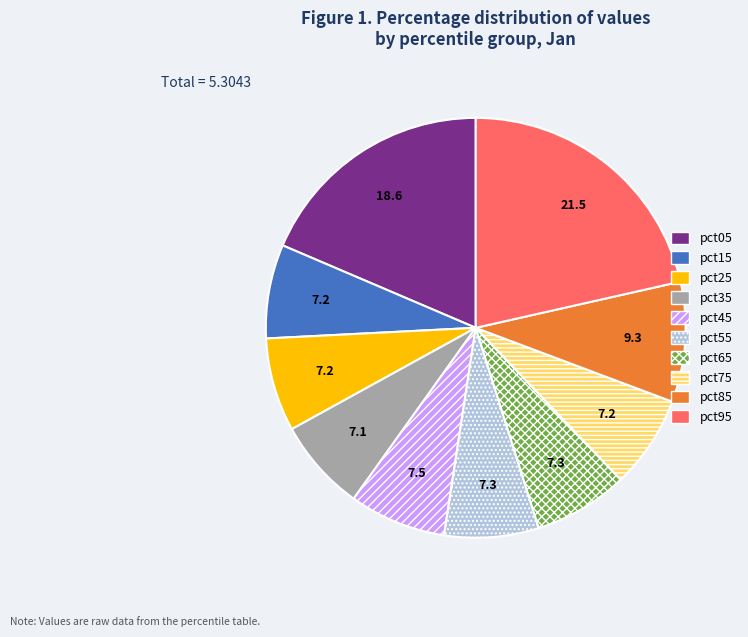

Do pct95 and pct15 together represent more than half of the pie?

No